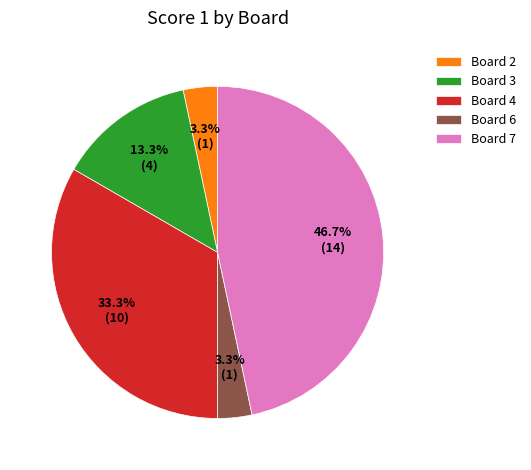

How many slices are in this pie chart?

5